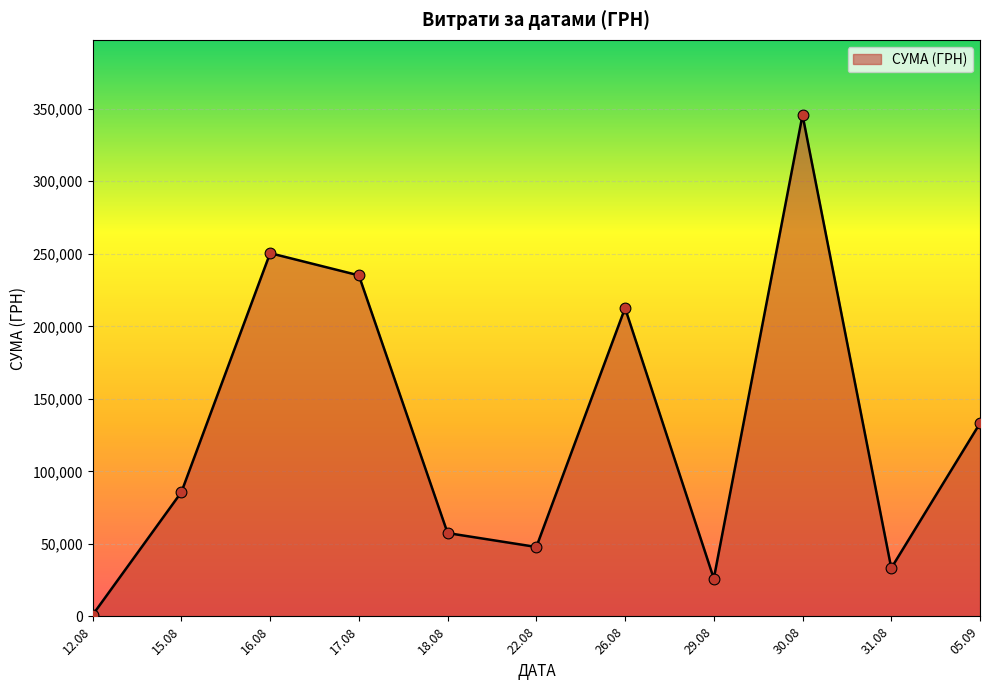

What is the change in value from 26.08 to 30.08?

+133092.1